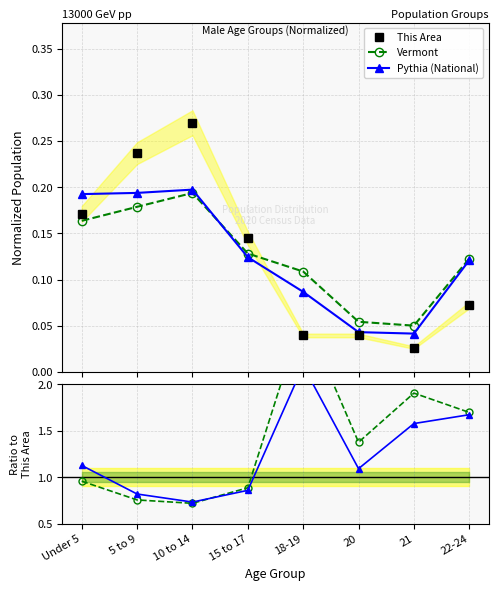

What is the difference between the second highest and minimum values in the This Area series?

0.2